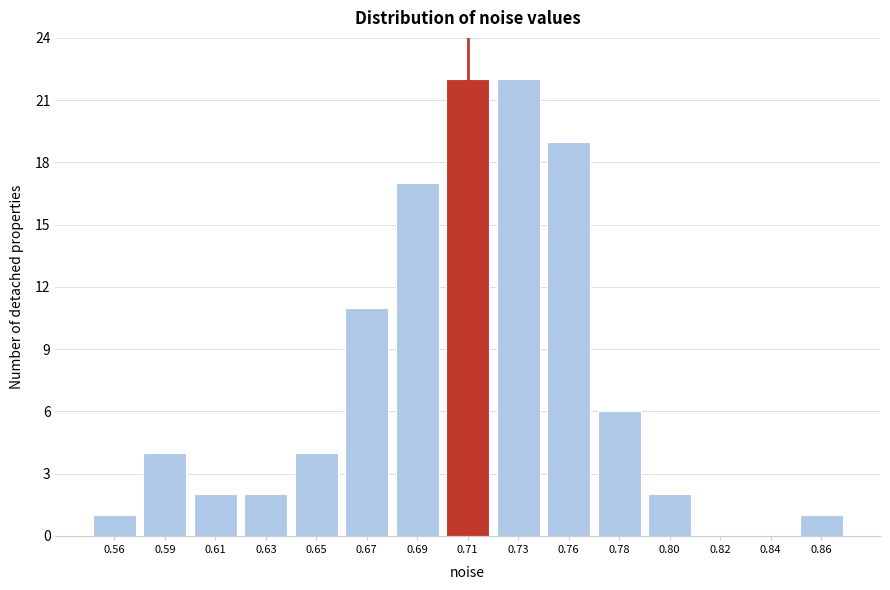

Reading left to right, transcribe all the data shown in this chart.

0.56=1	0.59=4	0.61=2	0.63=2	0.65=4	0.67=11	0.69=17	0.71=22	0.73=22	0.76=19	0.78=6	0.80=2	0.82=0	0.84=0	0.86=1